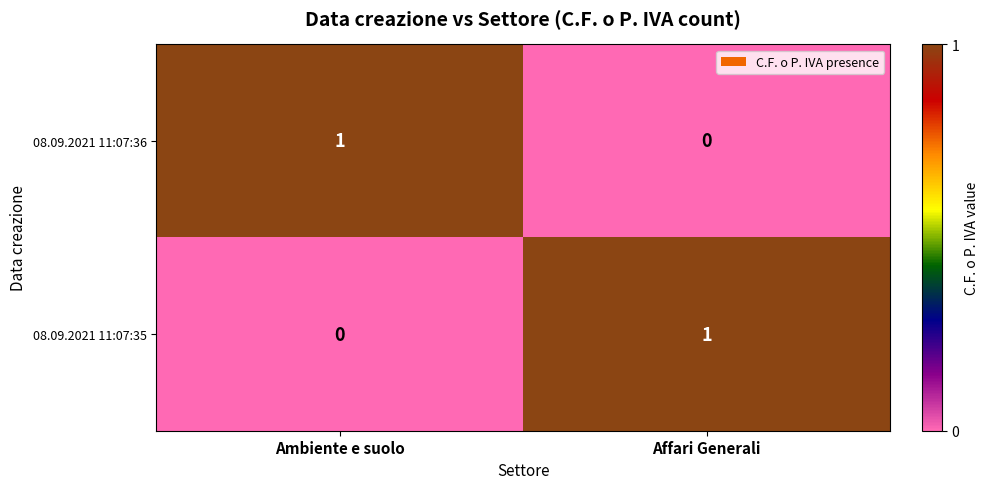

At which label does 08.09.2021 11:07:35 reach its peak?

Affari Generali